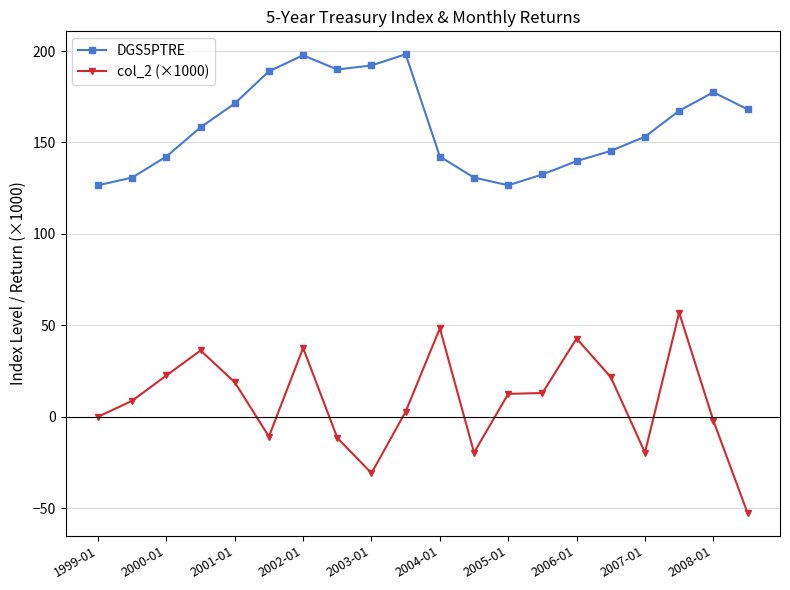

True or false: col_2 (×1000) has more than 1 interior local peaks.

True